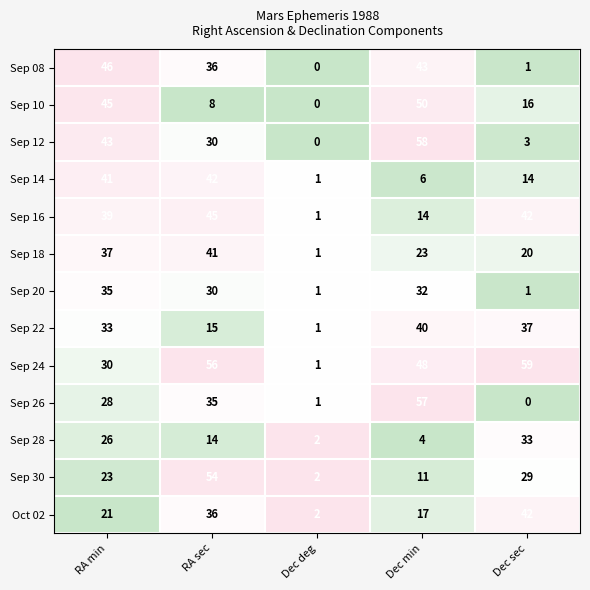

What is the sum of the Sep 18 values at RA sec and Dec deg?

42